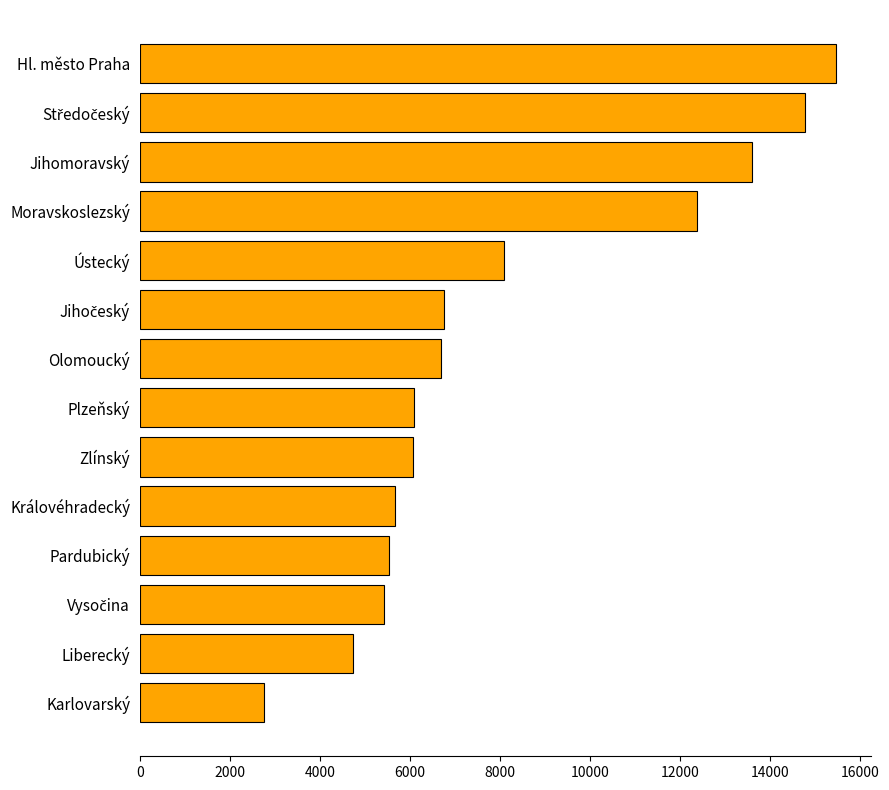

How many bars are there in total?

14